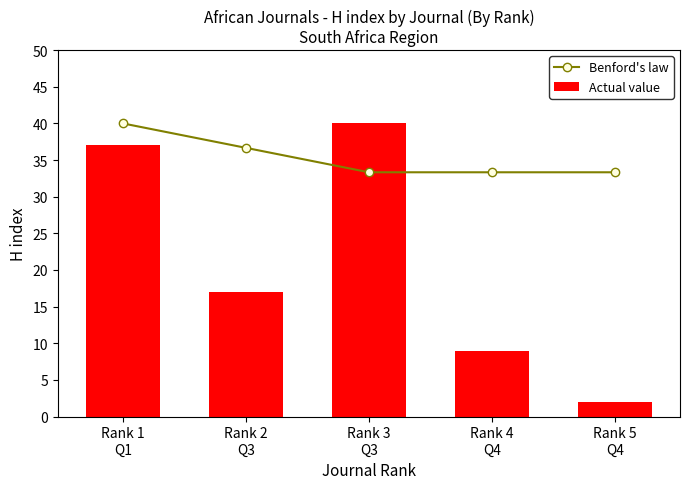

Does the chart contain stacked bars?

No